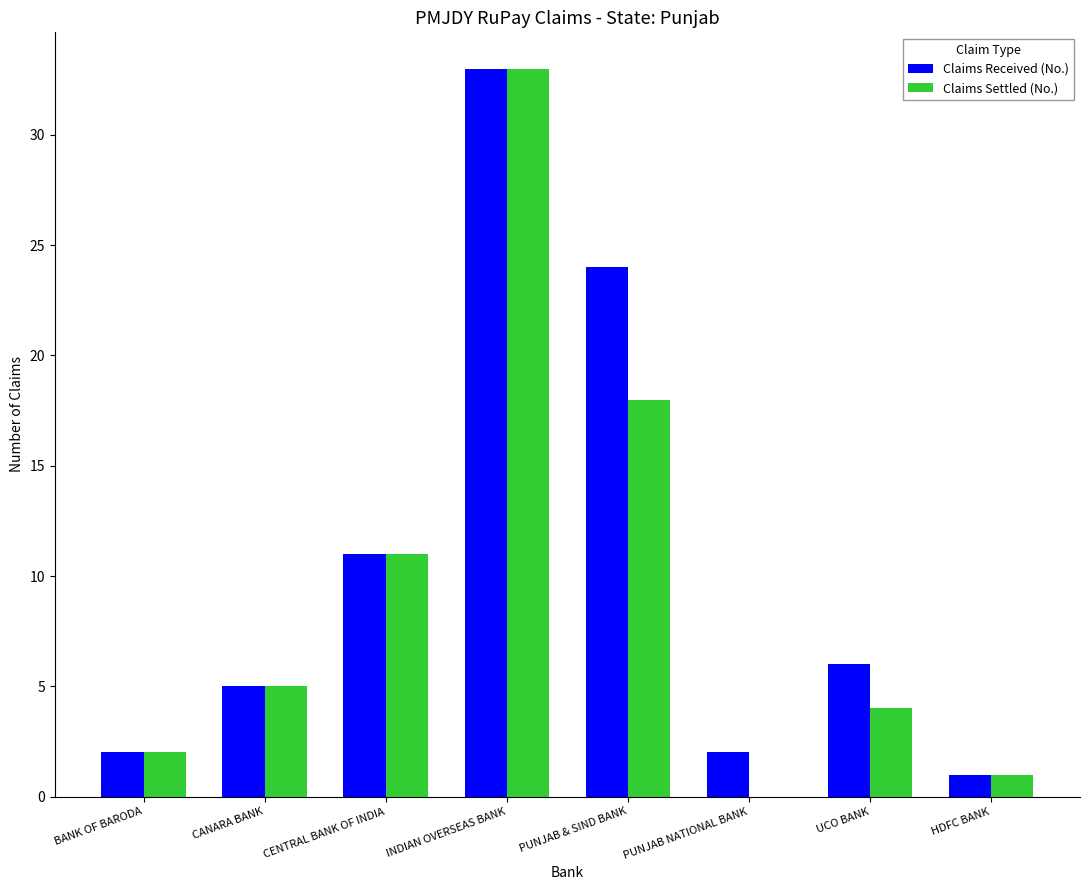

Between PUNJAB & SIND BANK and HDFC BANK, which series saw the biggest shift?

Claims Received (No.)